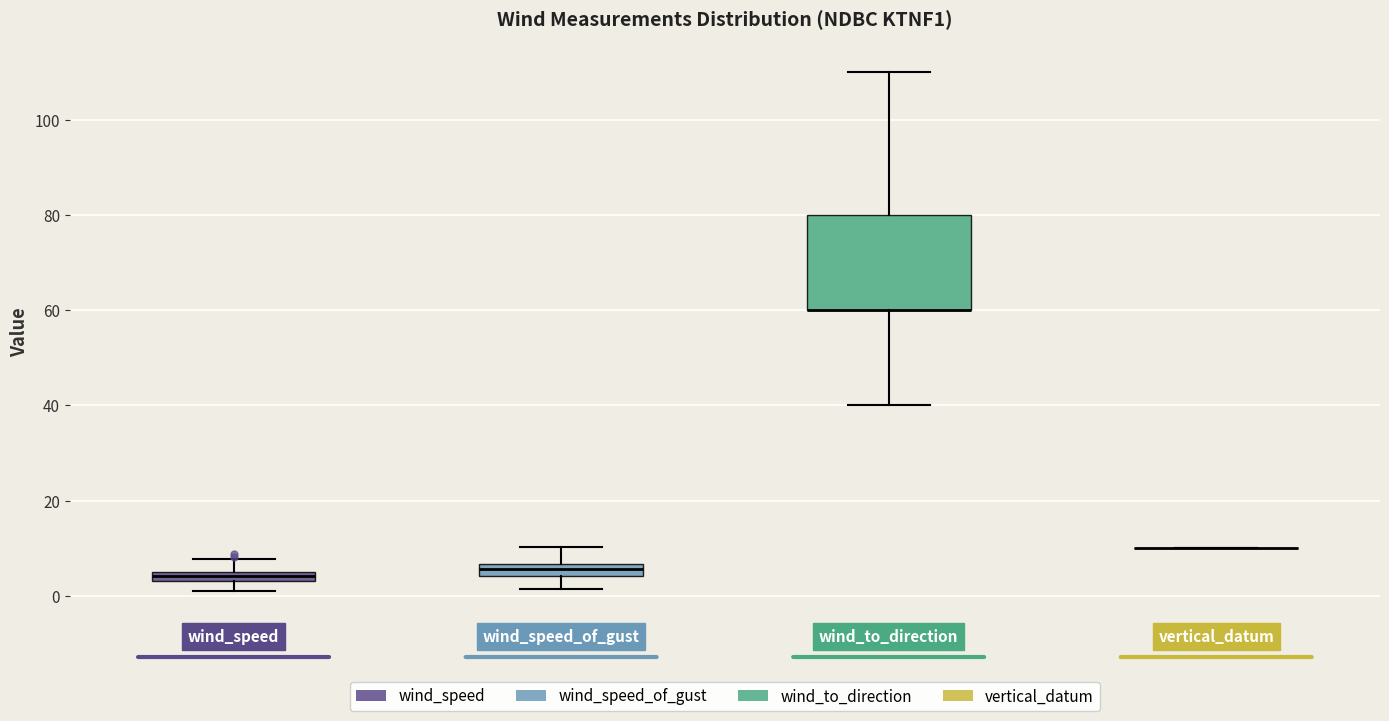

Comparing the boxes themselves (not the whiskers), which one is the tallest?

wind_to_direction